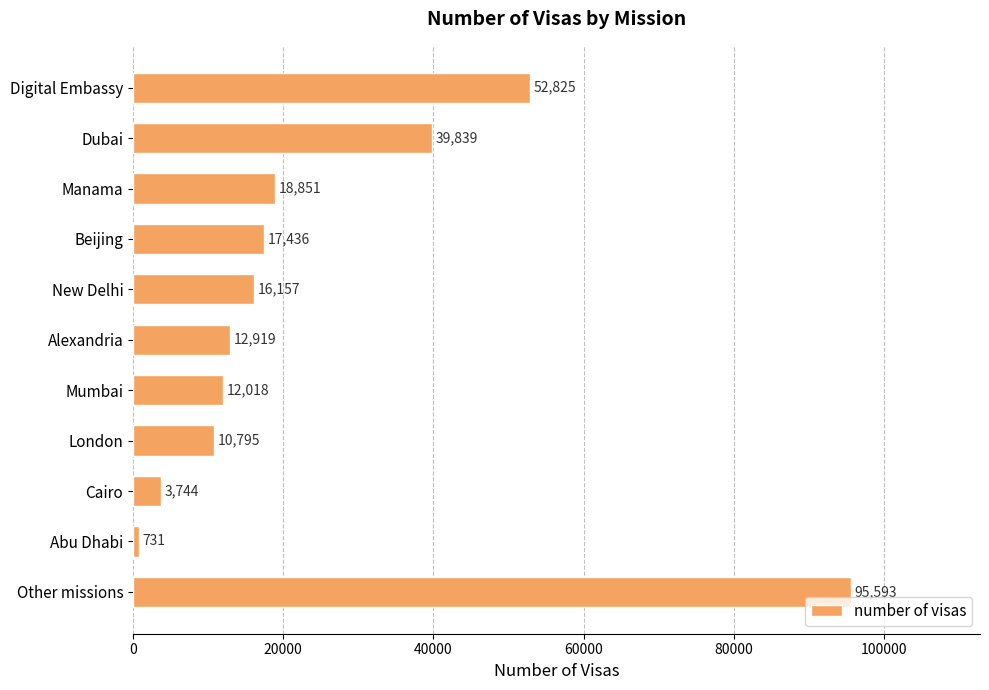

Count the number of categories in the chart.

11